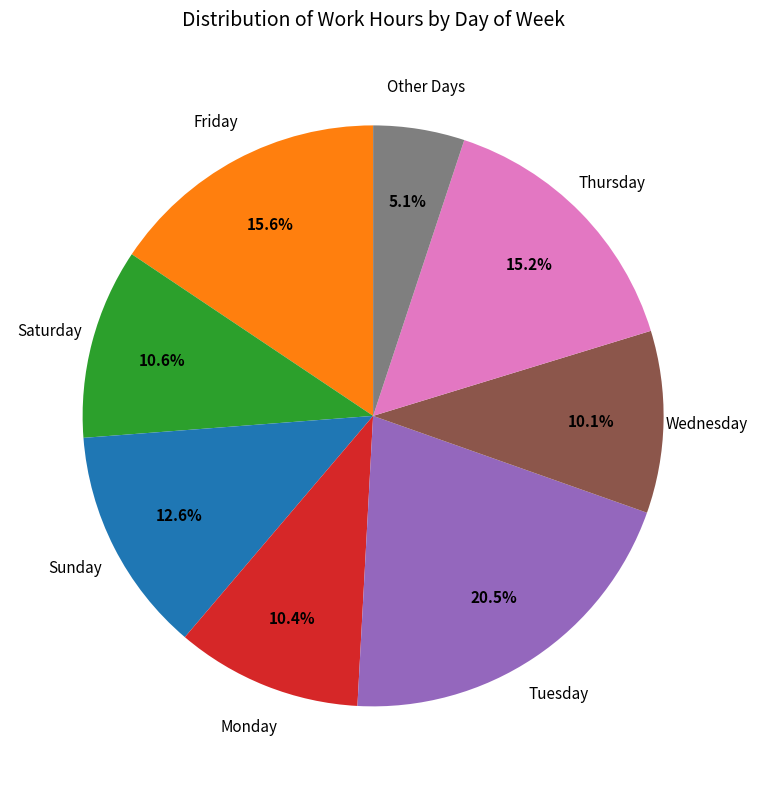

Is there a majority slice in this chart?

No